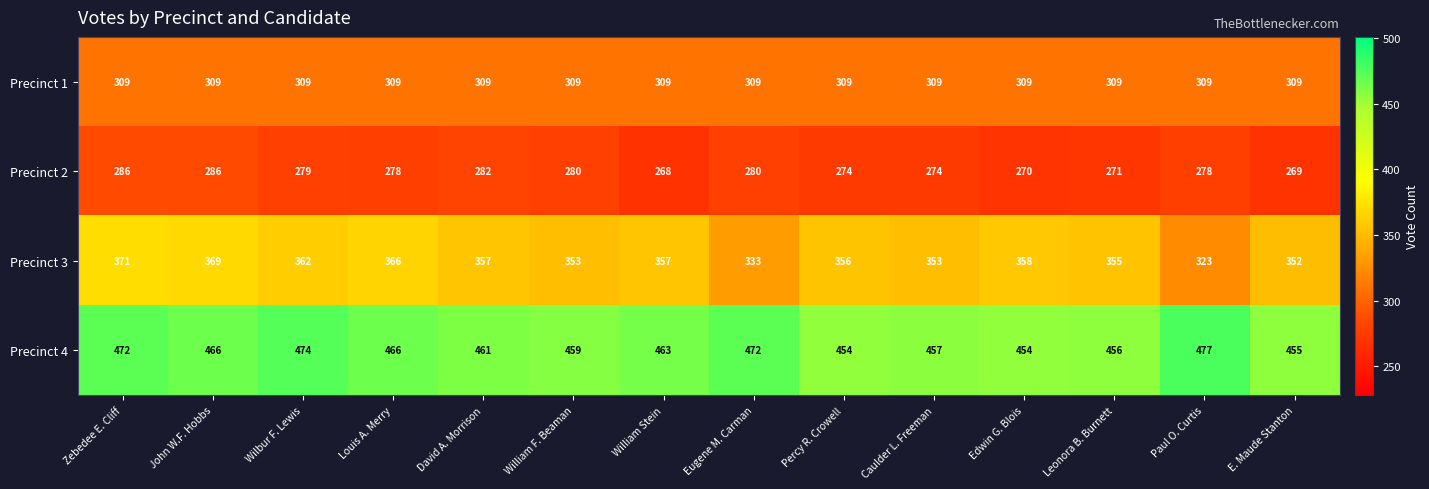

At which label does Precinct 4 first exceed 463?

Zebedee E. Cliff